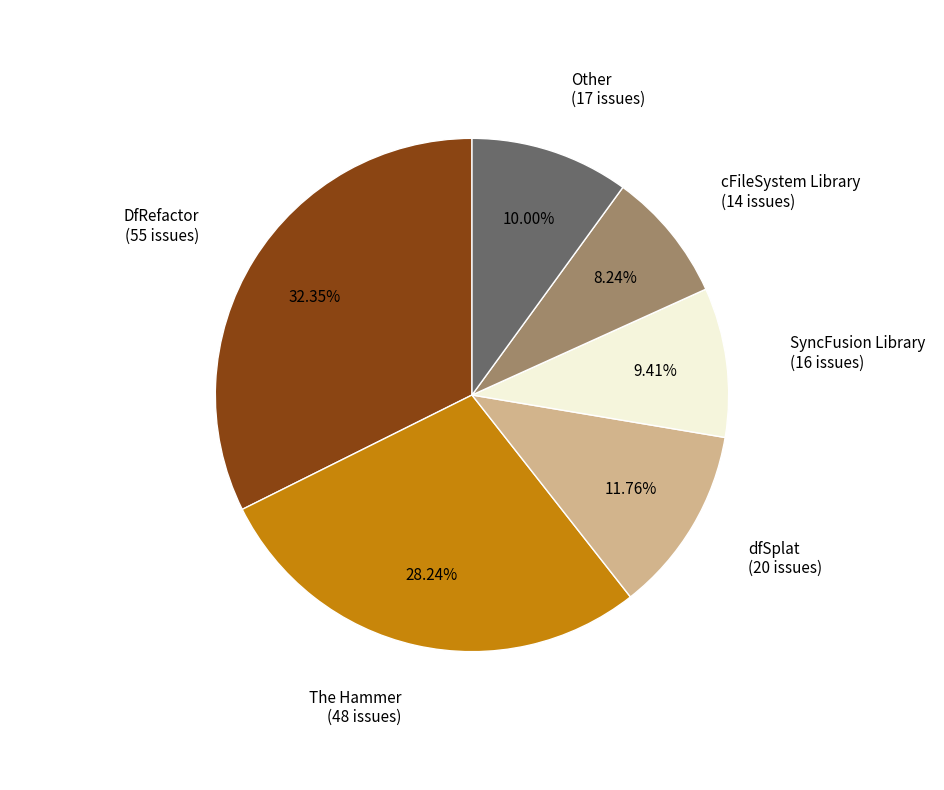

Is there a majority slice in this chart?

No